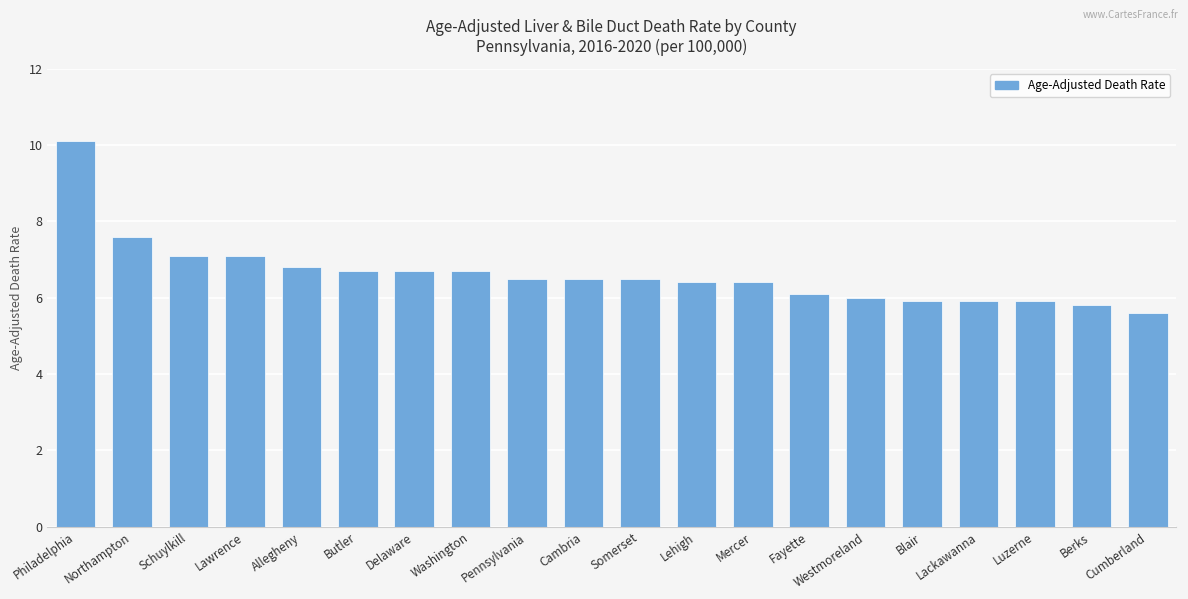

Between Cumberland and Northampton, which is larger?

Northampton